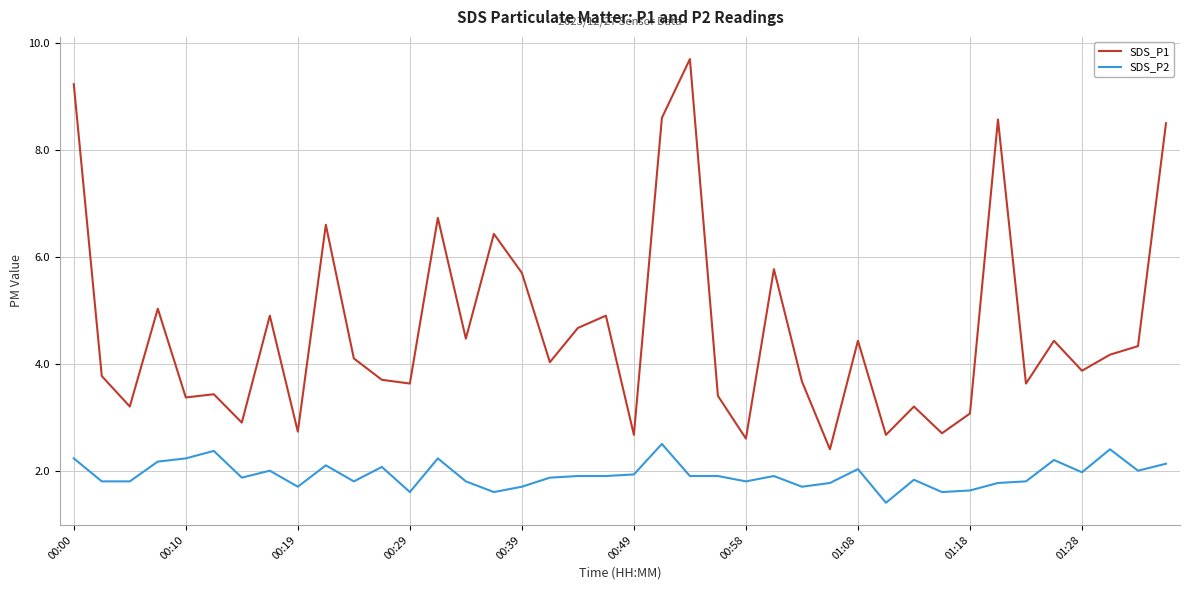

Rank the series by their maximum value, from highest to lowest.

SDS_P1, SDS_P2